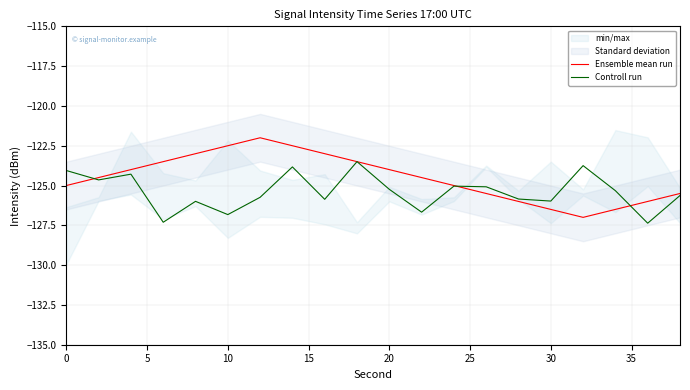

What is the lowest value of the Ensemble mean run series?

-127.0